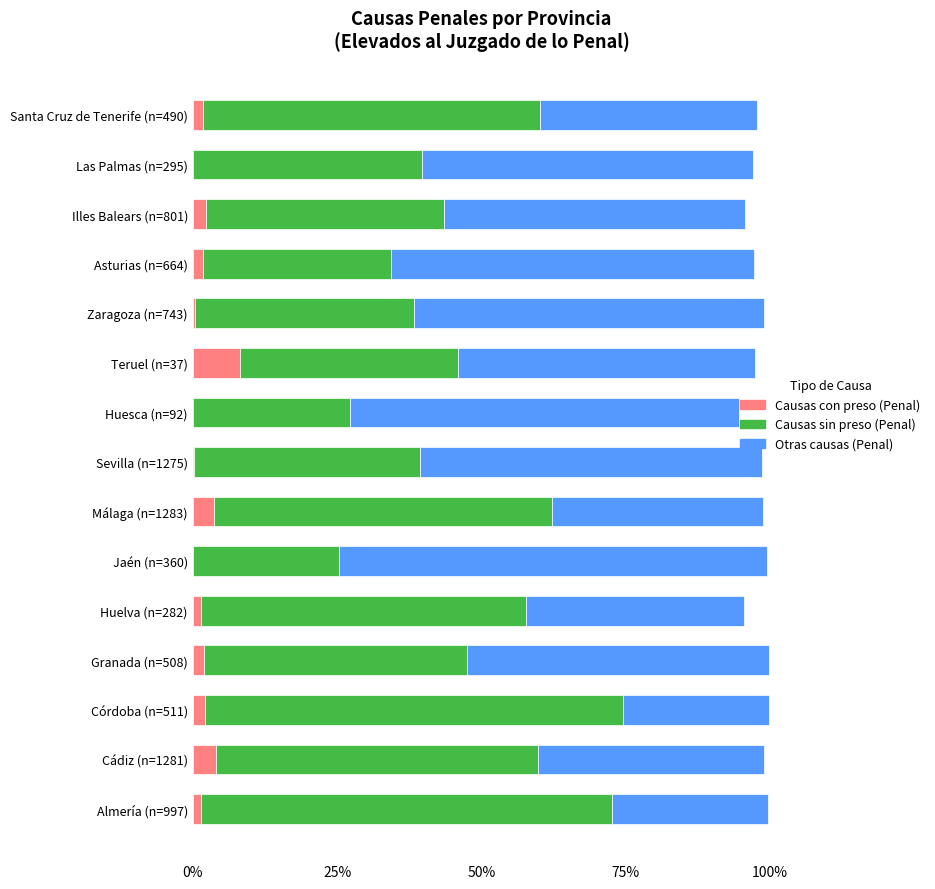

What are all the series names shown in the legend?

Causas con preso (Penal), Causas sin preso (Penal), Otras causas (Penal)